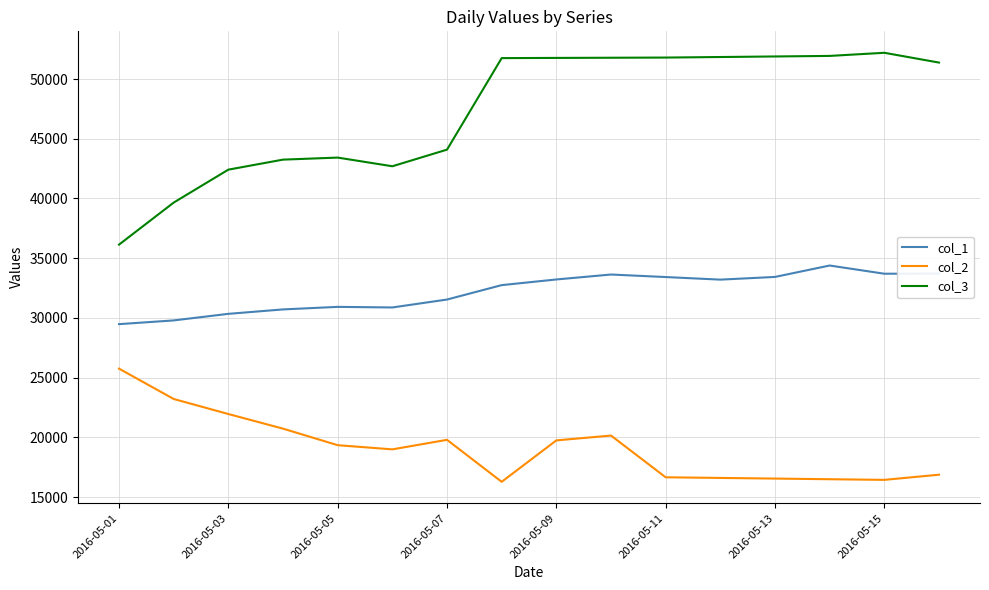

Does the chart have visible grid lines?

Yes